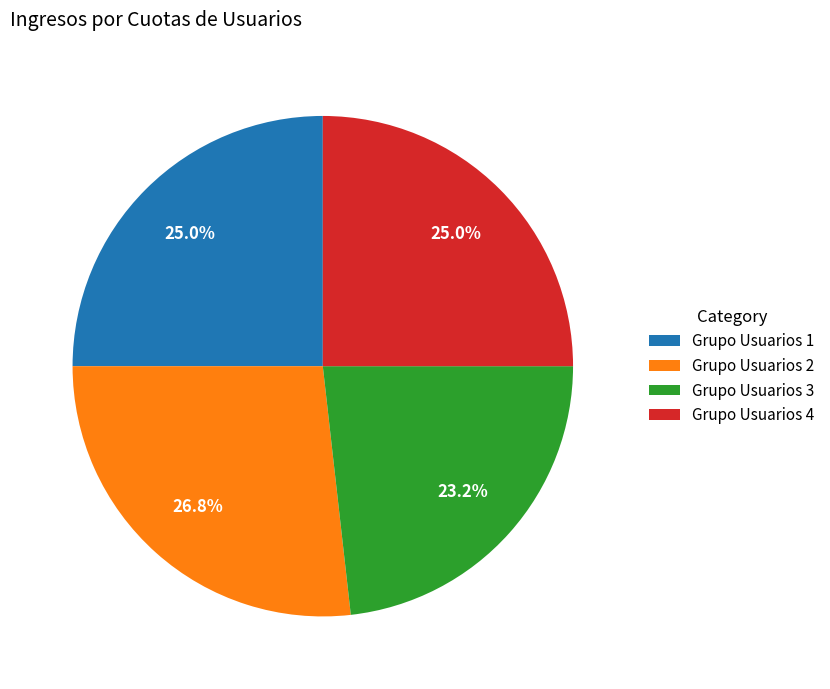

What is the total percentage of Grupo Usuarios 1 and Grupo Usuarios 4?

50.0%